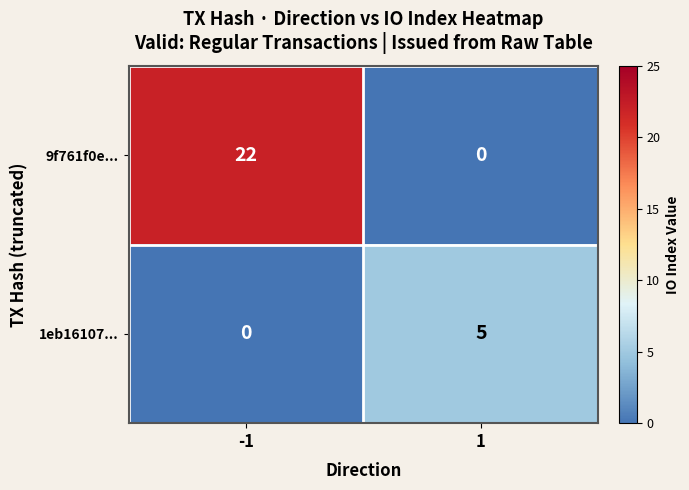

List the series in order of their peak value, lowest first.

1eb16107..., 9f761f0e...